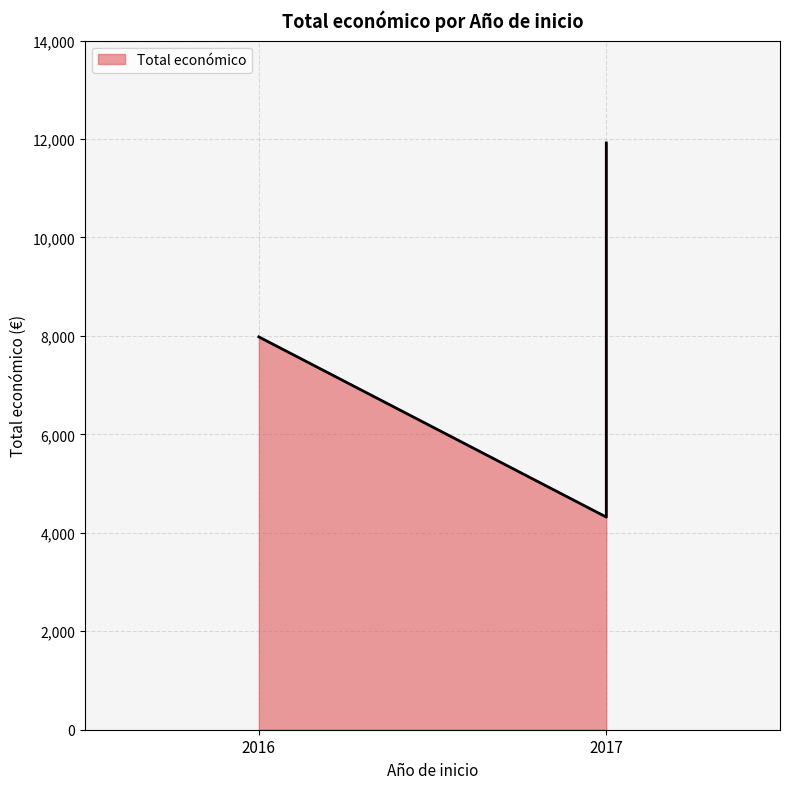

What is the sum of the values at 2016 and 2017?

19900